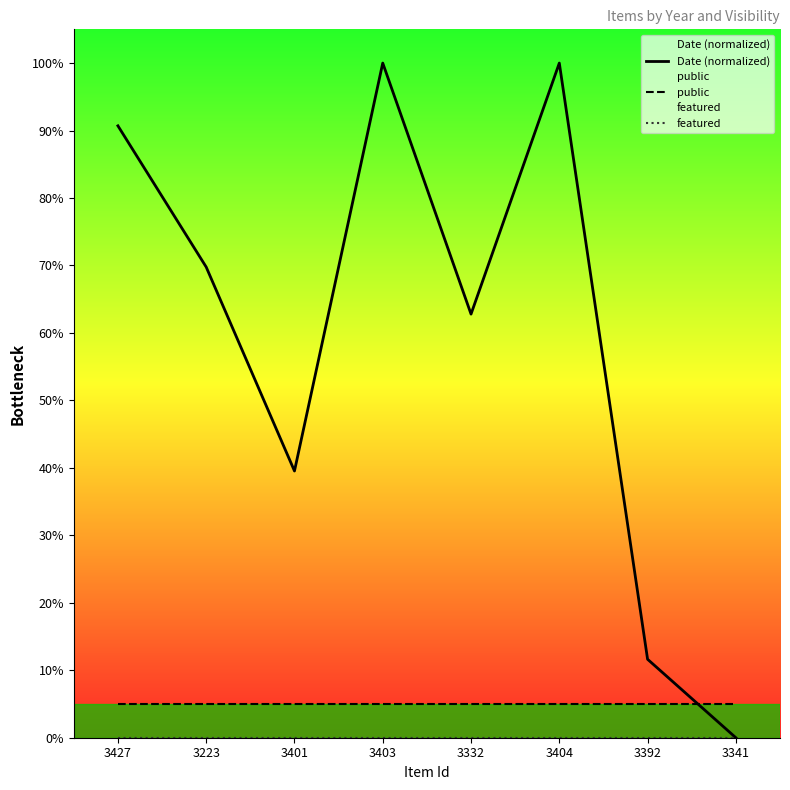

At which category is the sum across all series the highest?

3403